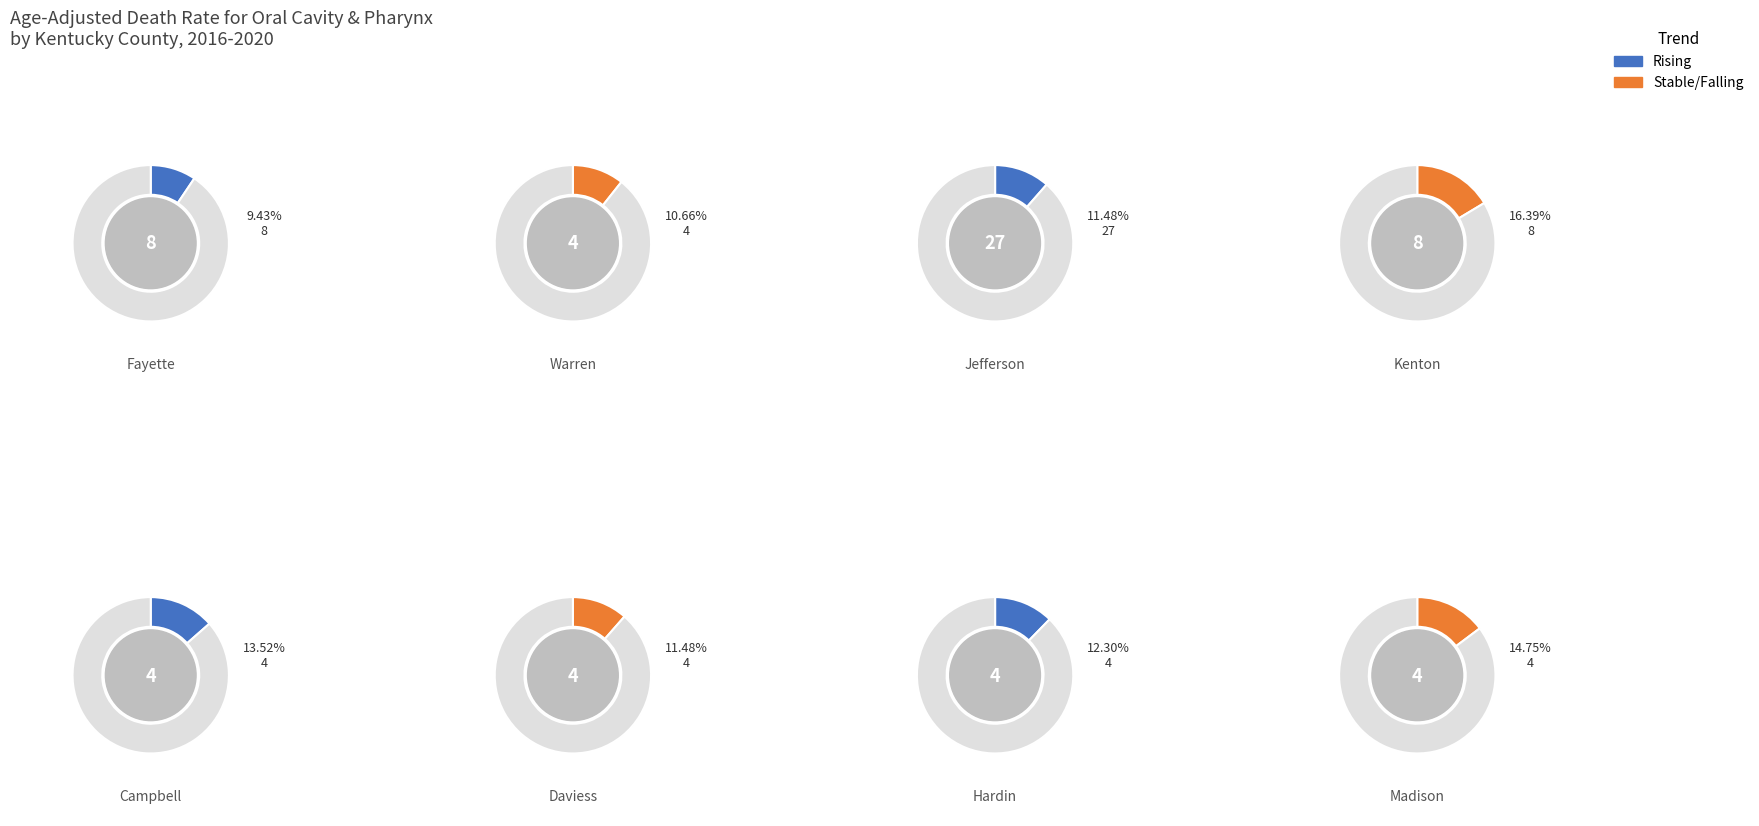

What is the smallest slice in the pie chart?

Fayette County